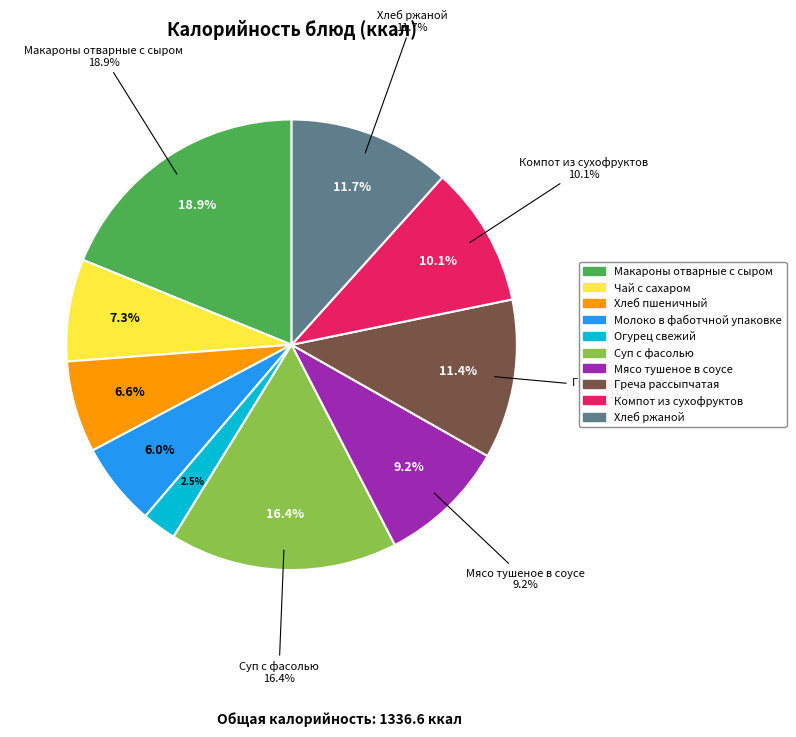

Do Хлеб пшеничный and Молоко в фаботчной упаковке together represent more than half of the pie?

No